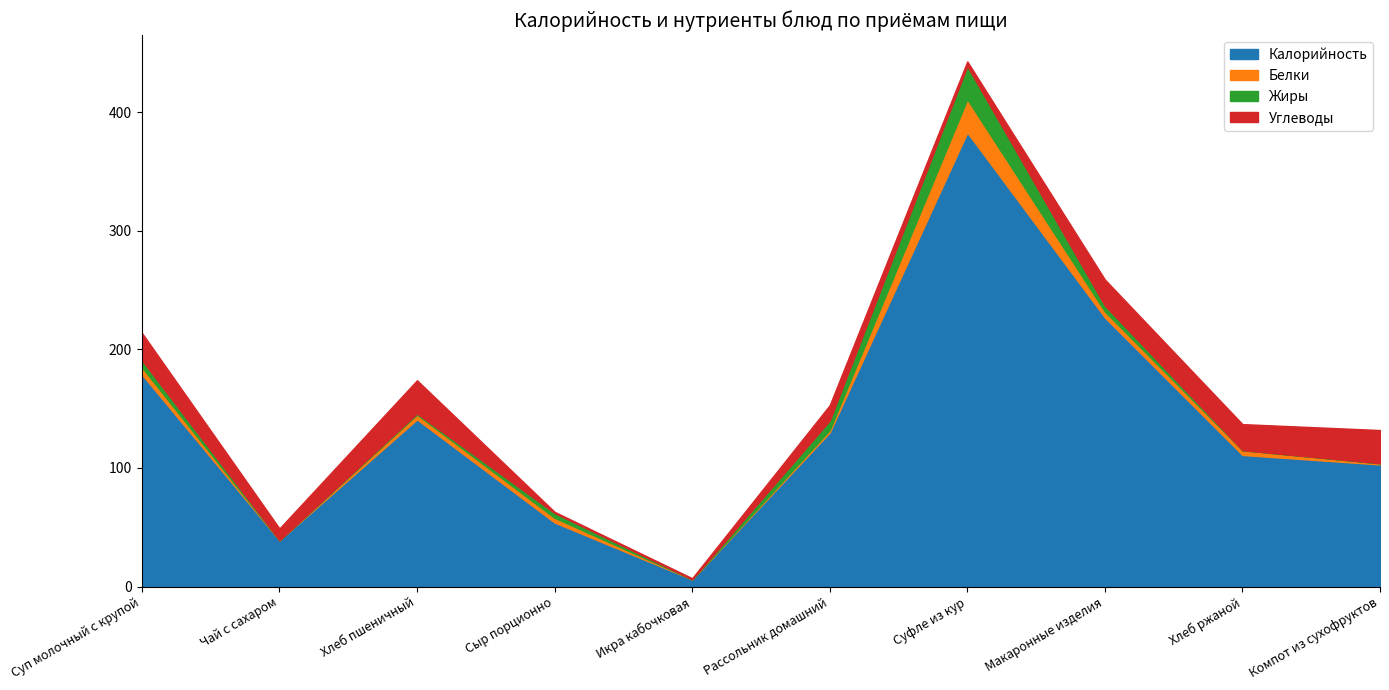

Reading right to left, list all the values displayed in this chart.

Калорийность: 103	111	227	383	130	6	54	141	39	179
Белки: 1	4	5	28	2	0	4	4	0	6
Жиры: 0	0	5	28	8	0	4	1	0	6
Углеводы: 28	22	22	4	13	1	1	28	10	23